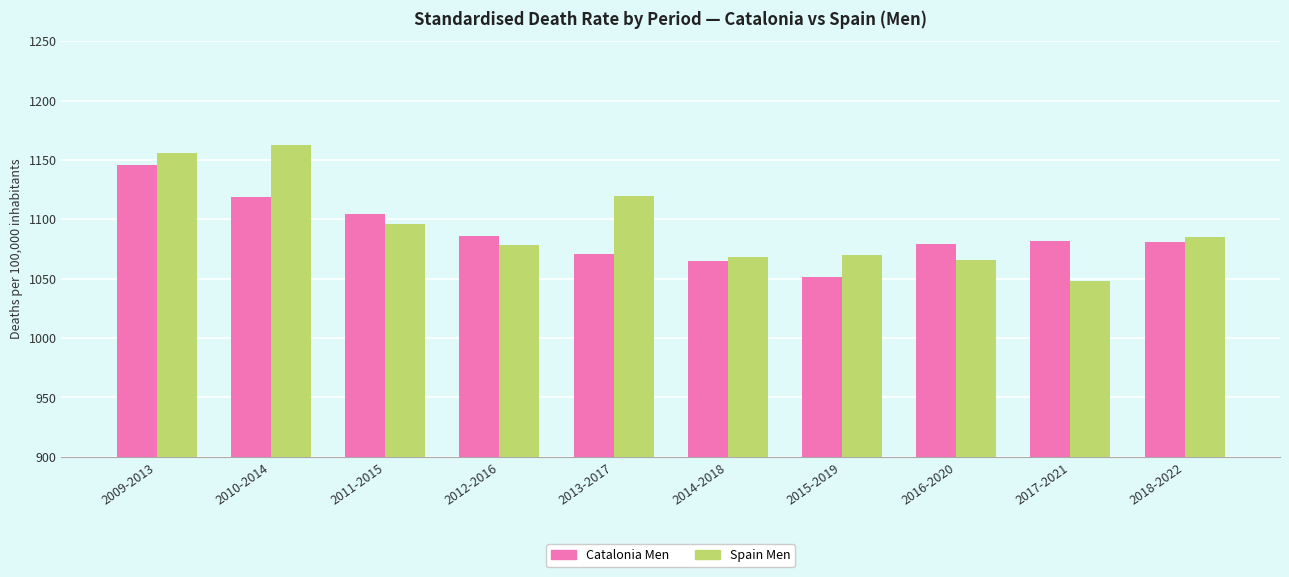

Where is Spain Men nearest to the value 1105?

2011-2015